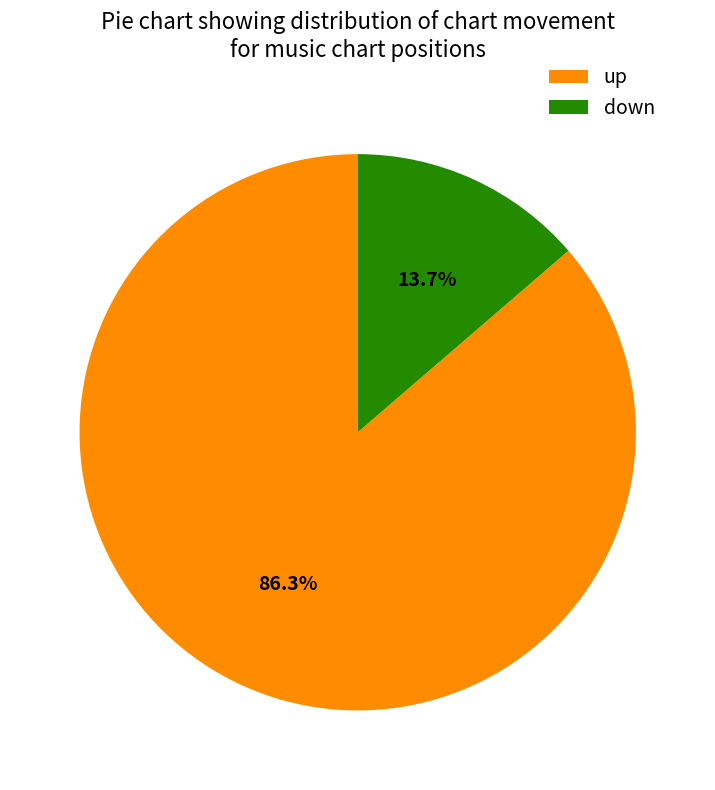

Which has a higher value, down or up?

up